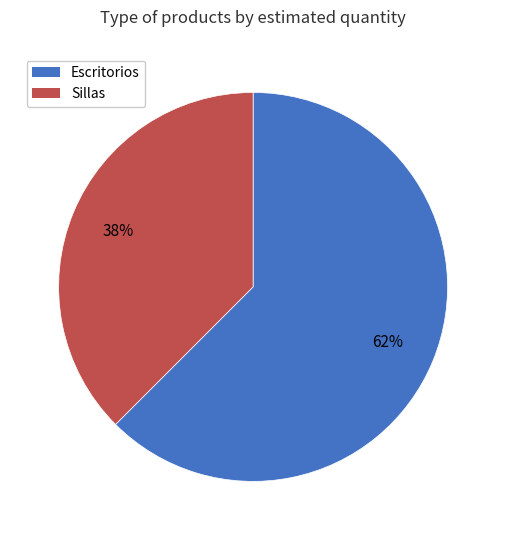

To the nearest percent, what is the average slice percentage?

50%